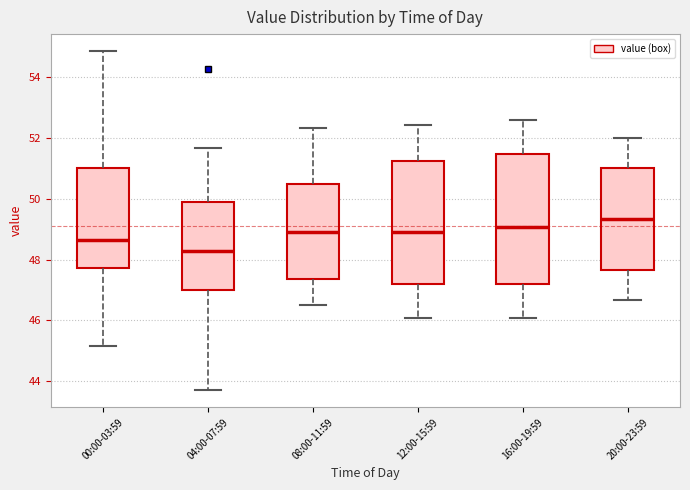

Which box's median line is the lowest?

04:00-07:59